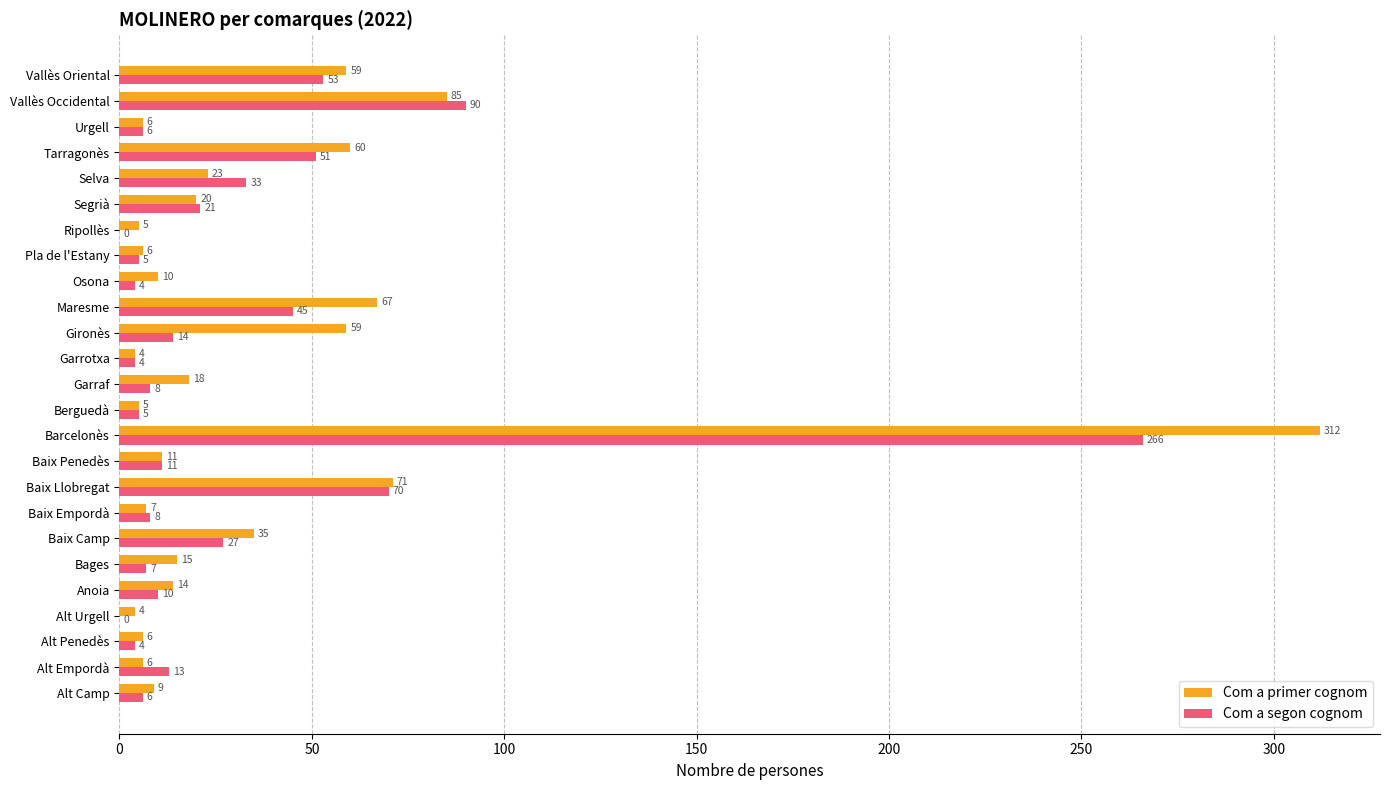

How many data points does each series have?

25